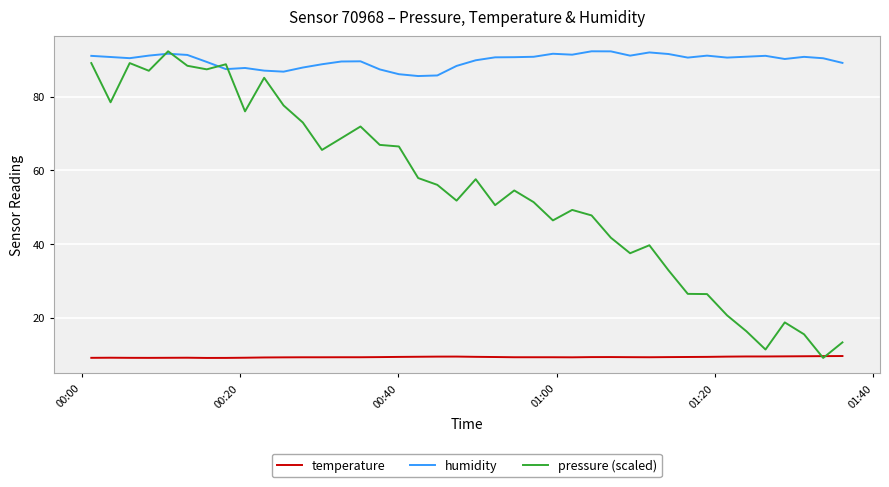

Which series has the widest spread of values?

pressure (scaled)